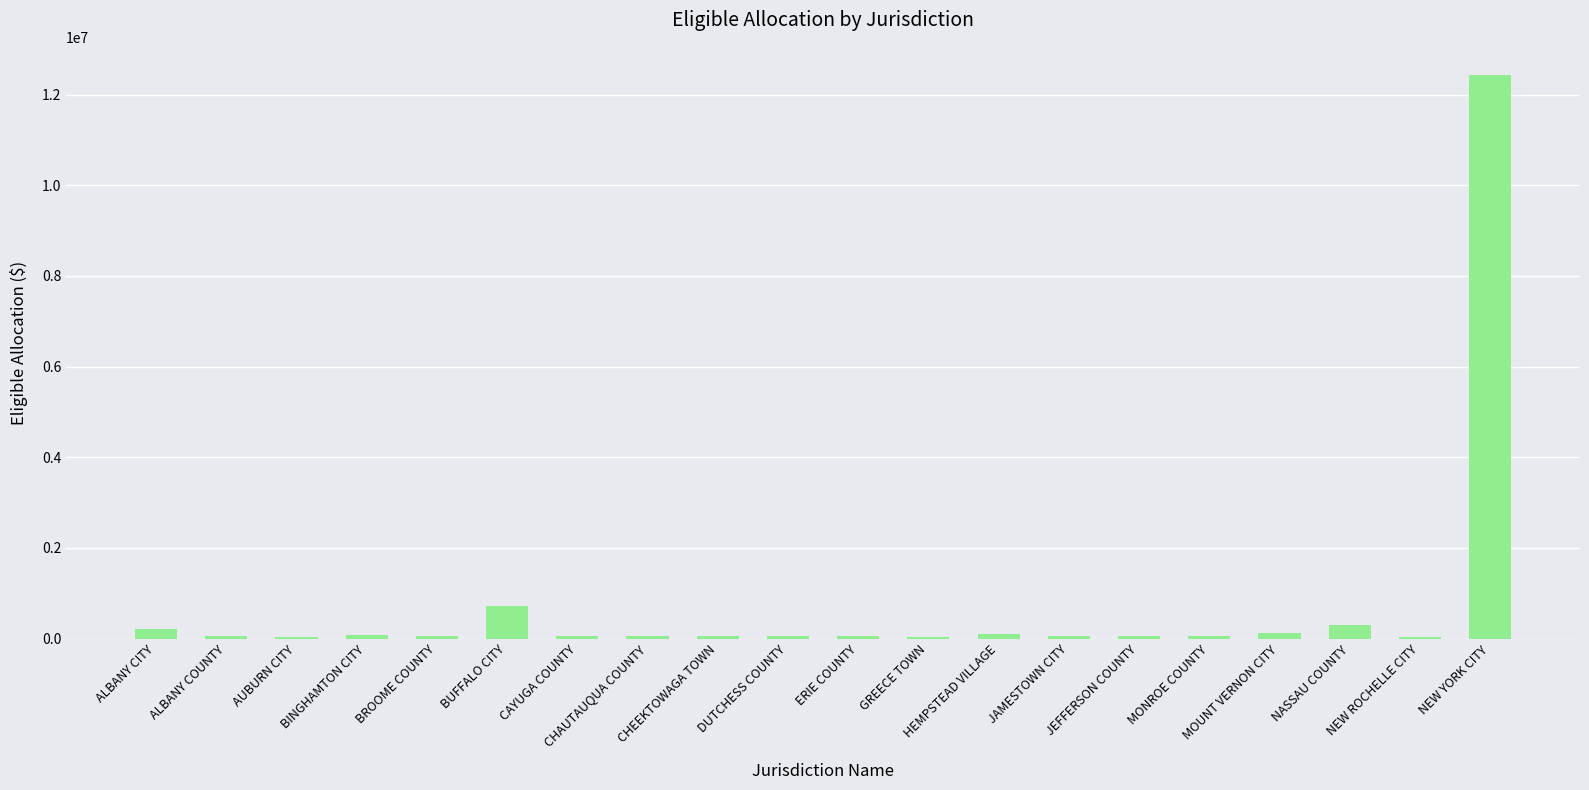

Approximately how many times larger is the value at ALBANY CITY compared to GREECE TOWN?

4.7